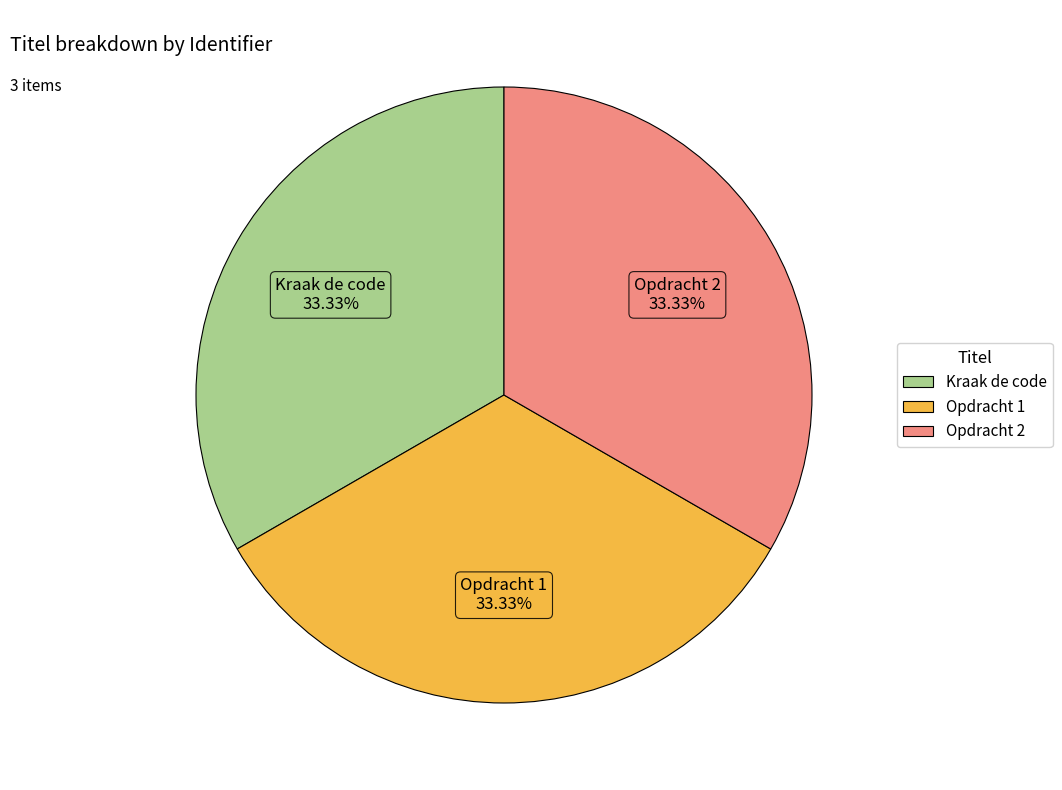

The Kraak de code slice represents 33% of the pie. True or false?

True